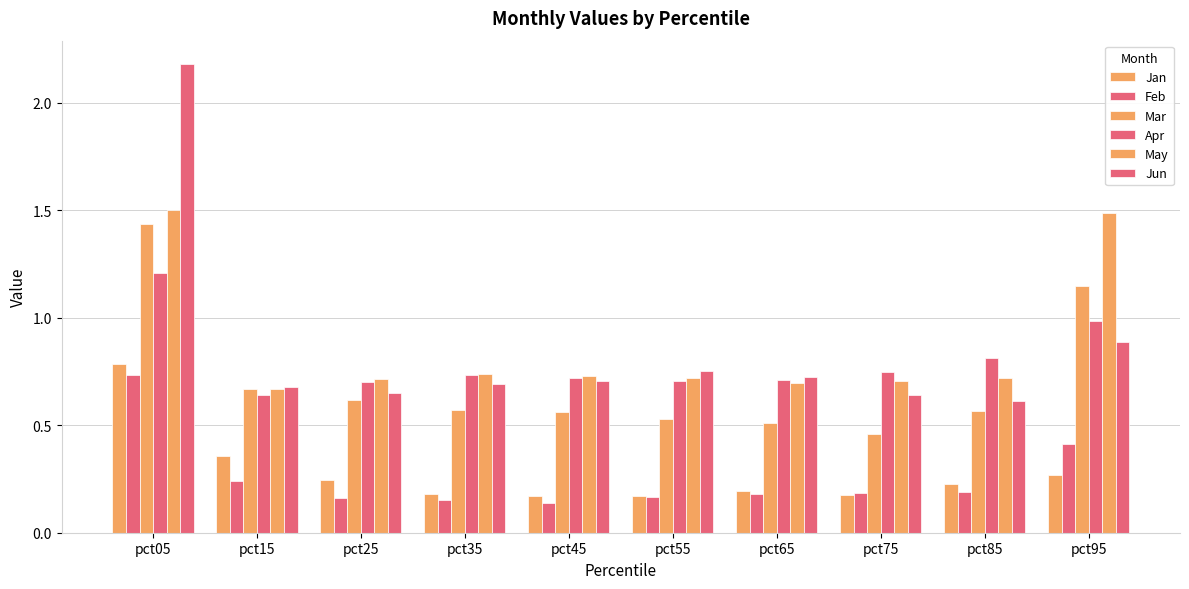

Is the value of May at pct25 greater than the value of Apr at pct35?

No